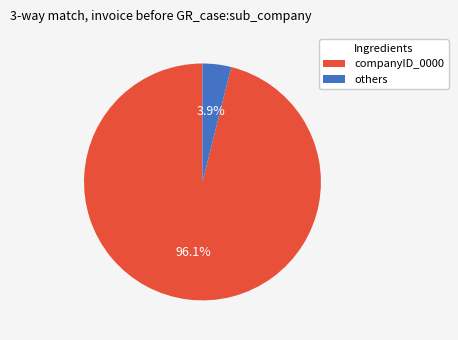

How many slices are in this pie chart?

2